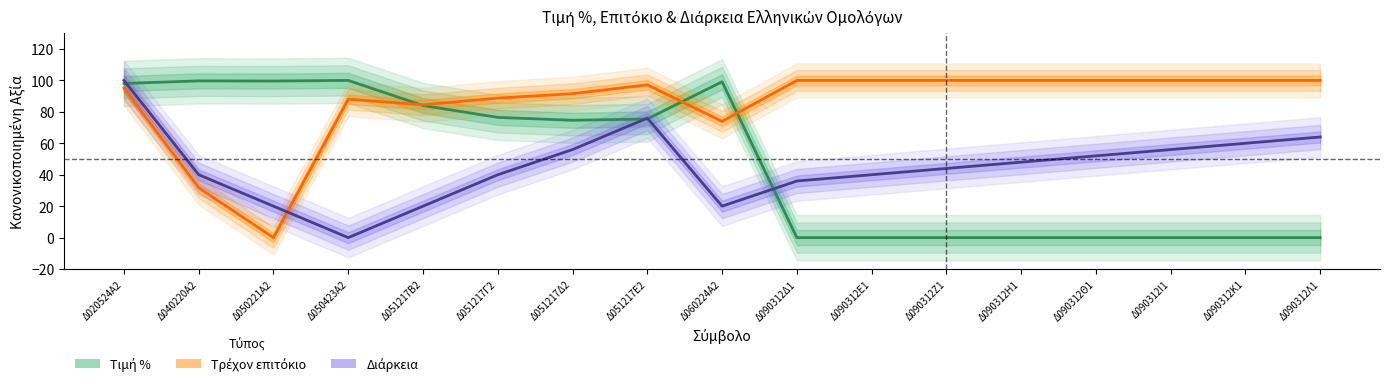

True or false: Τιμή % has more than 2 interior local peaks.

True